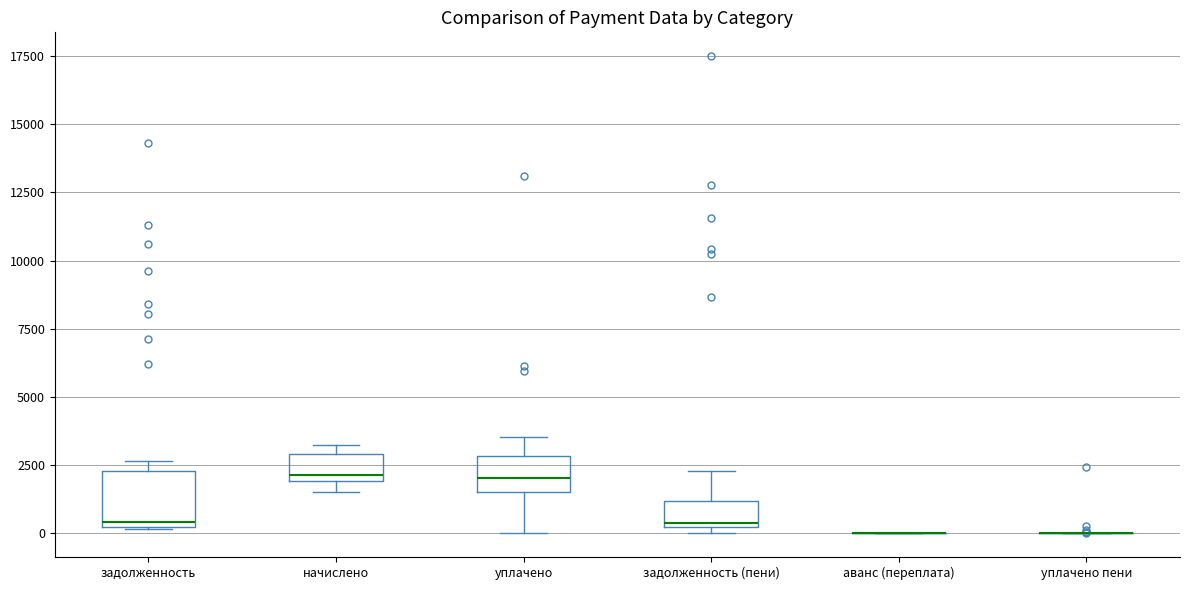

Reading left to right, transcribe this box plot: for each box, give where its median line is, the range the box spans, and where its two whiskers end, as read against the y-axis. The values are not printed on the chart, so give them approximately, as read against the axis.

задолженность: median 500, box 0 to 2500, whiskers 0 to 2500 (just above the box's upper edge)
начислено: median 2000 (just above the box's lower edge), box 2000 to 3000, whiskers 1500 to 3500
уплачено: median 2000, box 1500 to 3000, whiskers 0 to 3500
задолженность (пени): median 500, box 0 to 1000, whiskers 0 (just below the box's lower edge) to 2500
аванс (переплата): box collapsed to a line at 0, whiskers 0 to 0
уплачено пени: box collapsed to a line at 0, whiskers 0 to 0